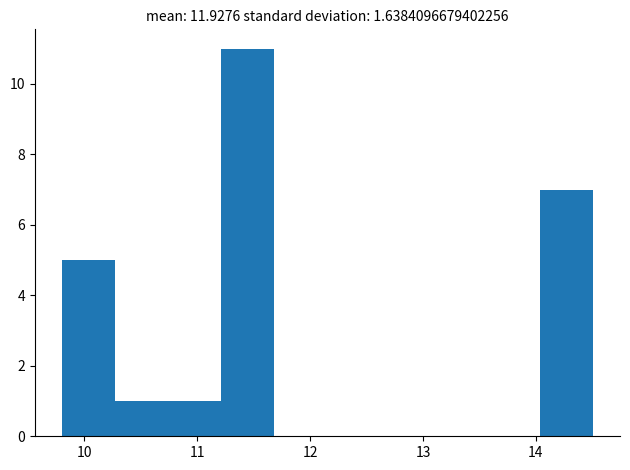

Reading left to right, list every bar in this chart as the range it spans on the x-axis followed by its height. Neither the bar edges nor the heights are printed on the chart, so give them approximately, as read against the axes.

9.8 to 10.3: 5
10.3 to 10.7: 1
10.7 to 11.2: 1
11.2 to 11.7: 11
11.7 to 12.2: 0
12.2 to 12.6: 0
12.6 to 13.1: 0
13.1 to 13.6: 0
13.6 to 14.0: 0
14.0 to 14.5: 7